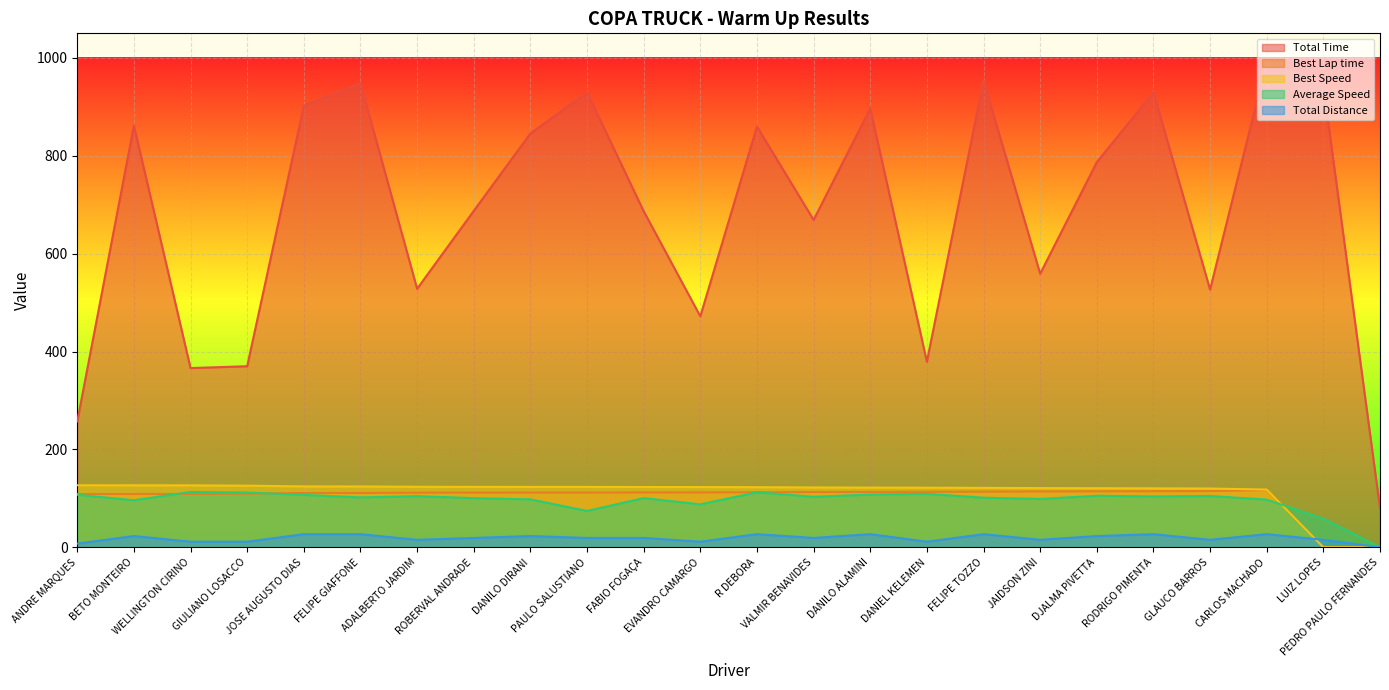

At which label does Best Lap time first exceed 112?

FABIO FOGAÇA